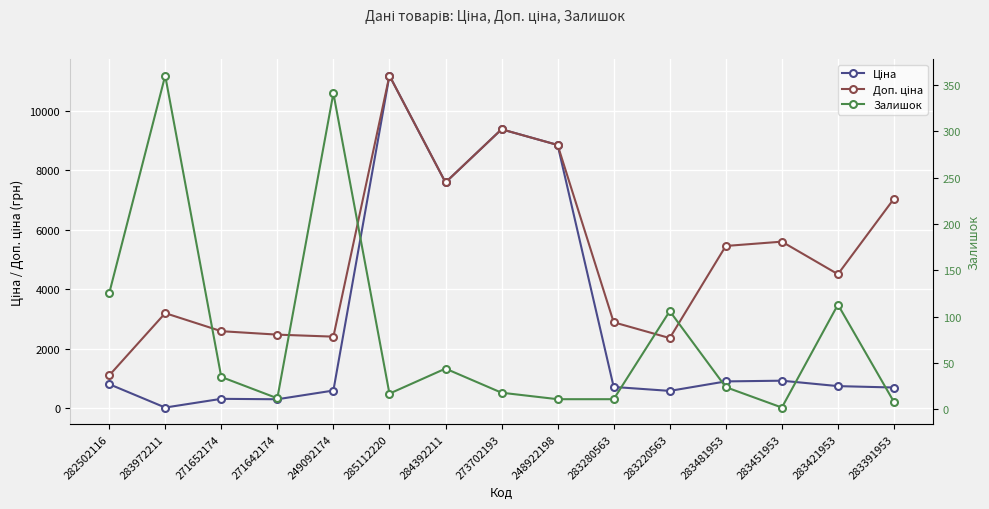

Which has a higher value, 248922198 or 273702193?

273702193